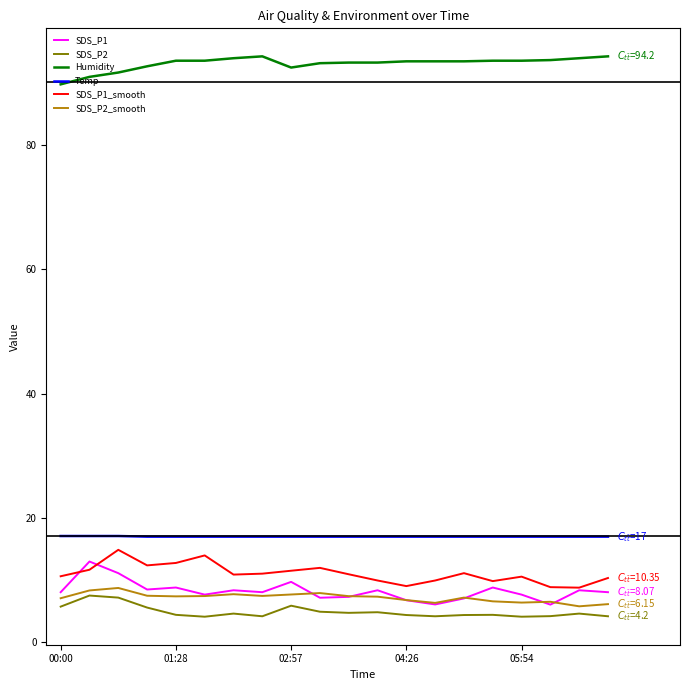

True or false: SDS_P1_smooth and Humidity cross at least once.

False